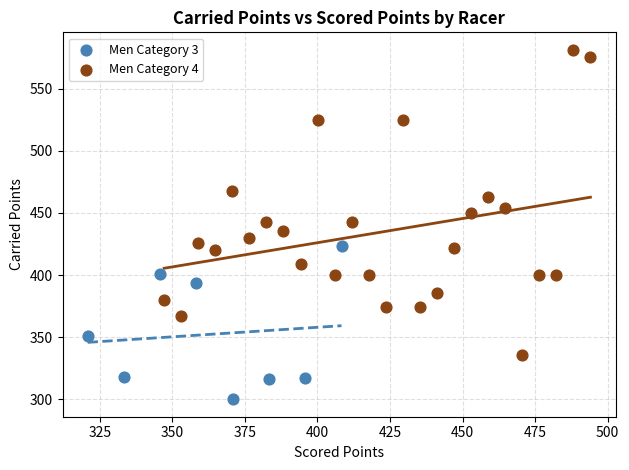

Which series reaches the maximum Y coordinate?

Men Category 4